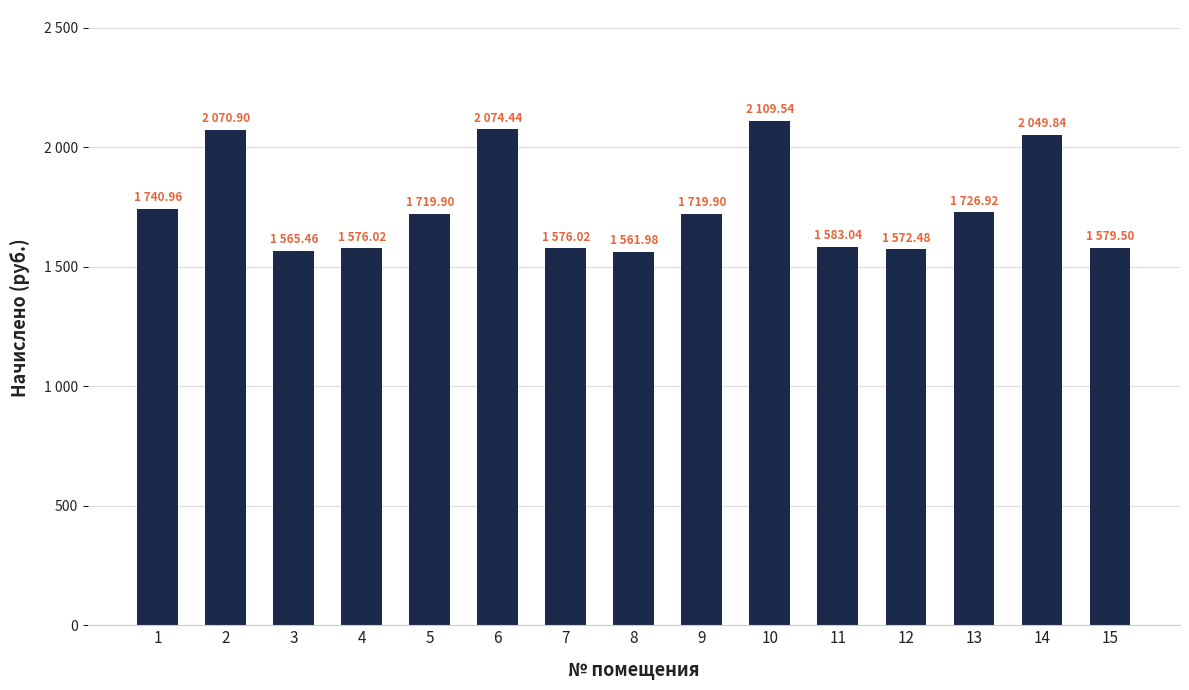

Where is the data nearest to the value 1835?

1